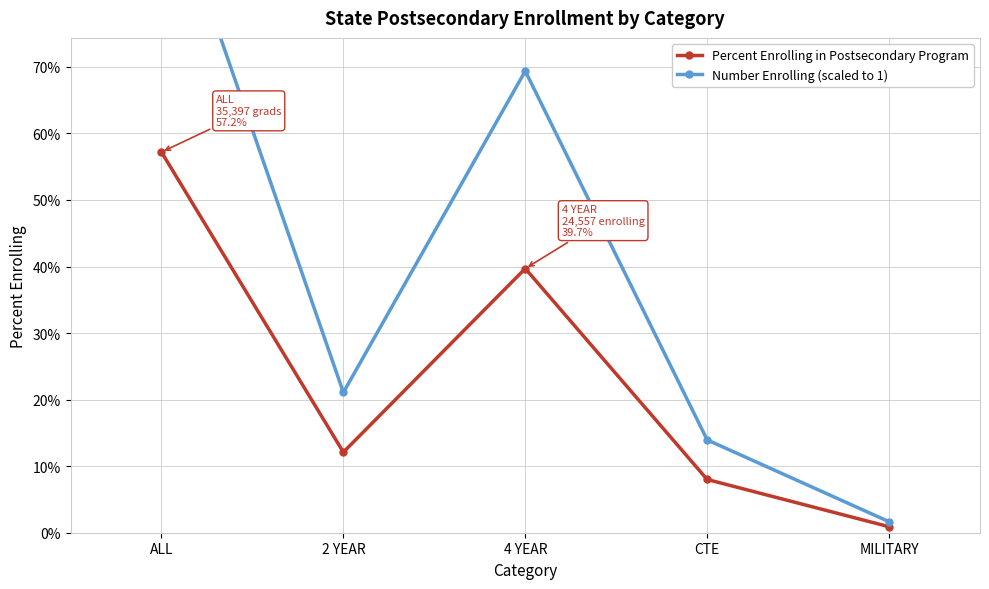

What are all the series names shown in the legend?

Percent Enrolling in Postsecondary Program, Number Enrolling (scaled to 1)